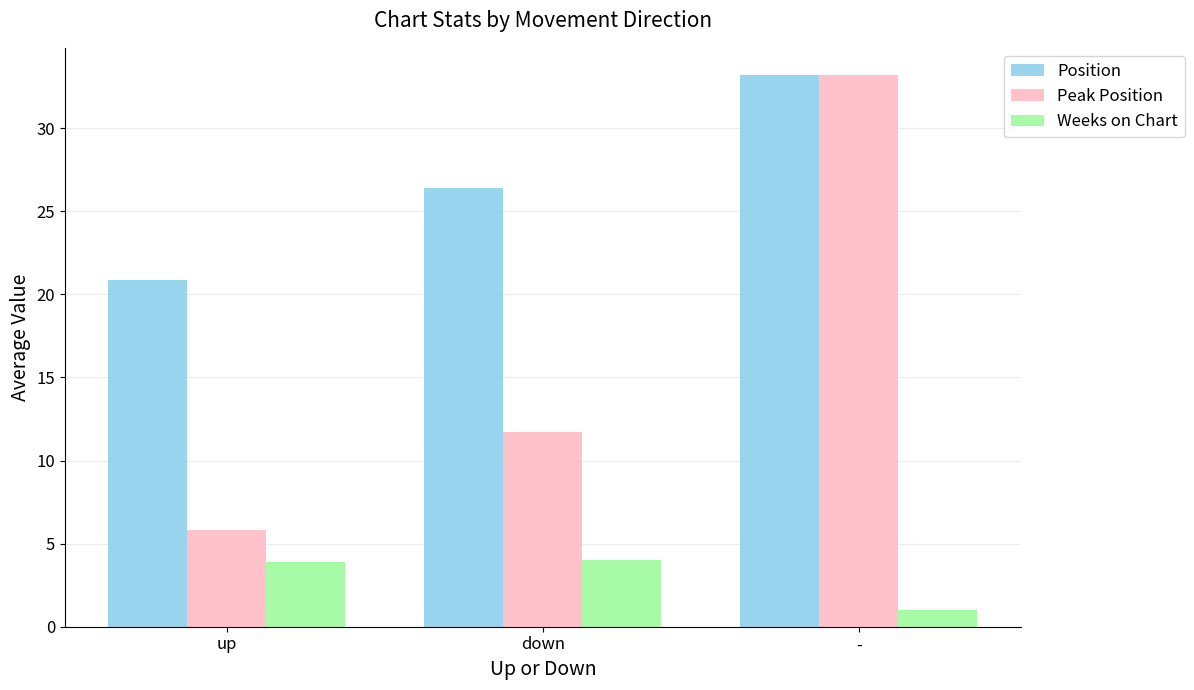

The value of Weeks on Chart at up is 1.2. True or false?

False